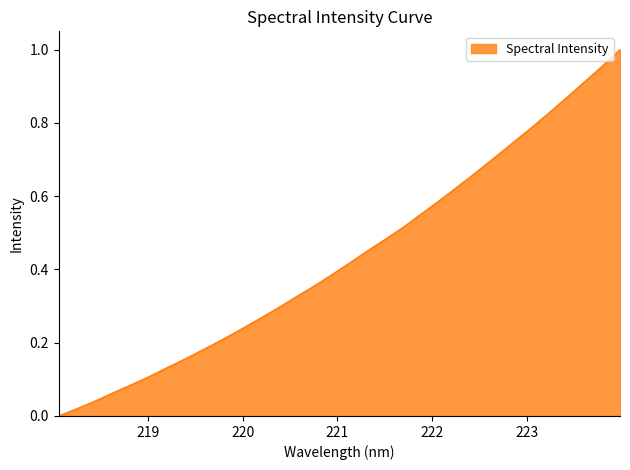

Which label corresponds to the largest value in the chart?

223.9802